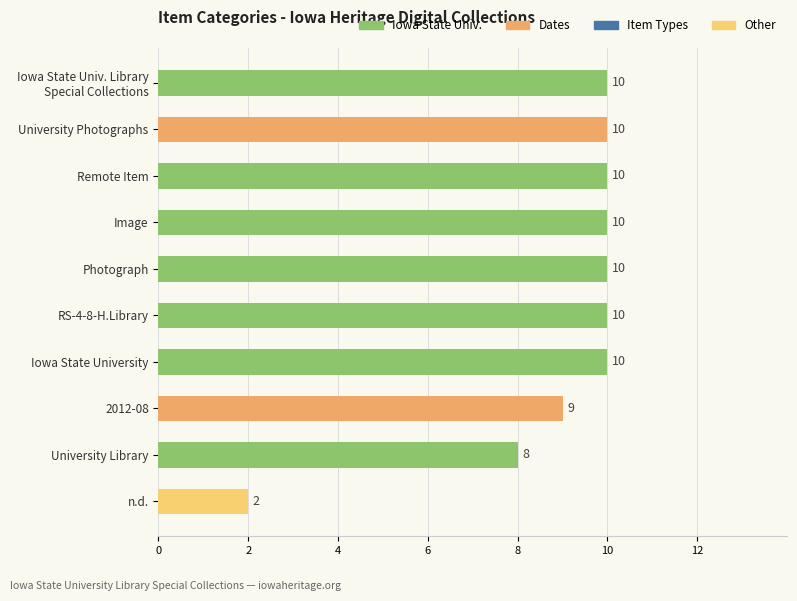

How many data points does each series have?

10